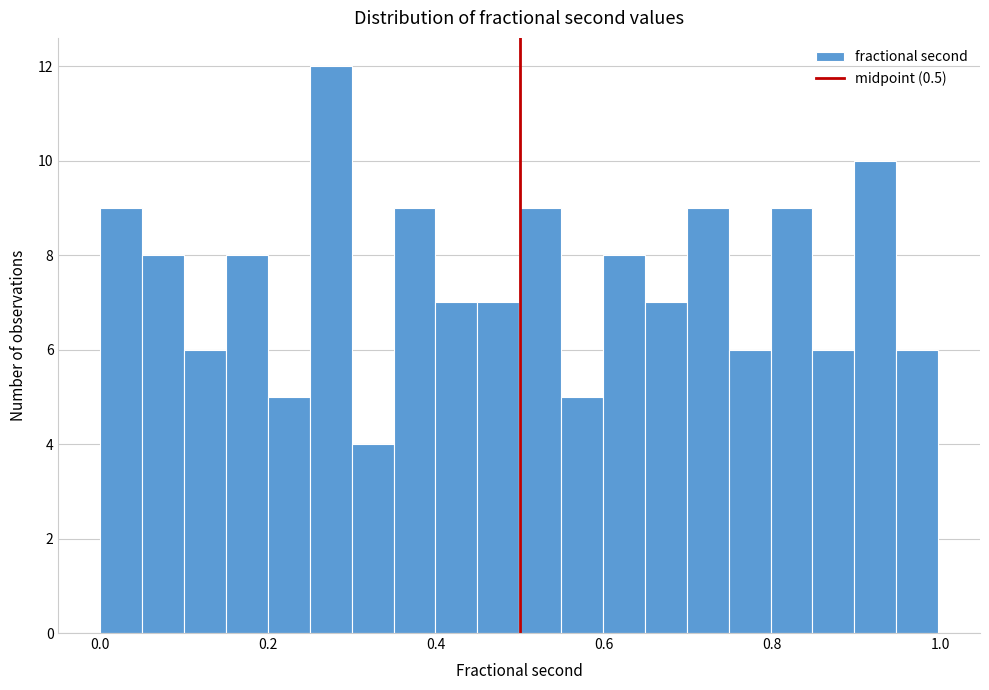

Read against the x-axis, roughly where is the centre of the tallest bar?

0.28